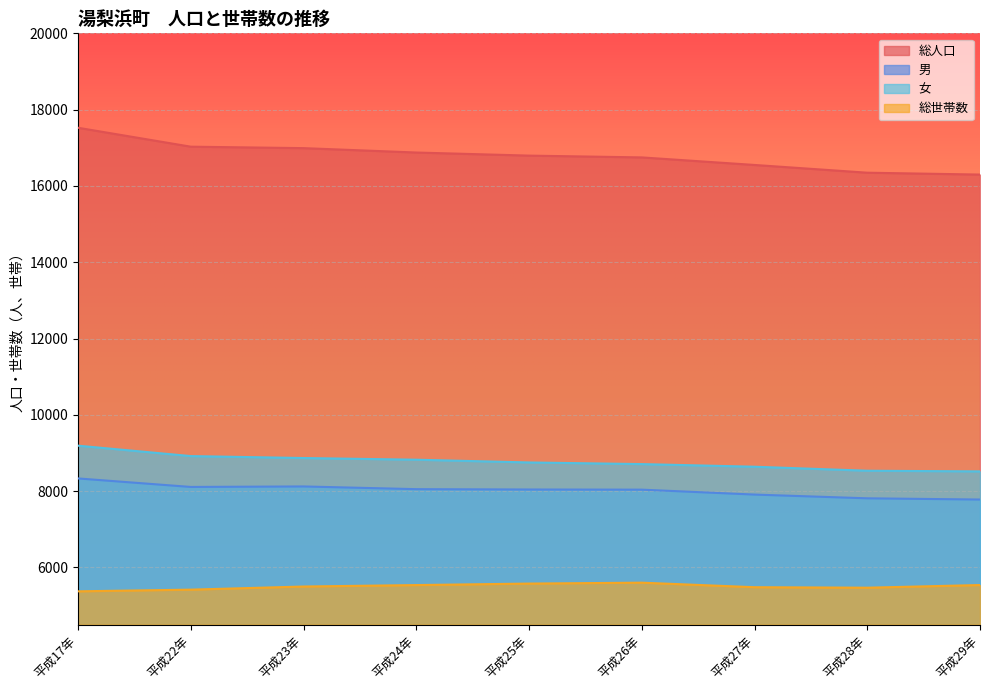

What is the maximum value for 女?

9192